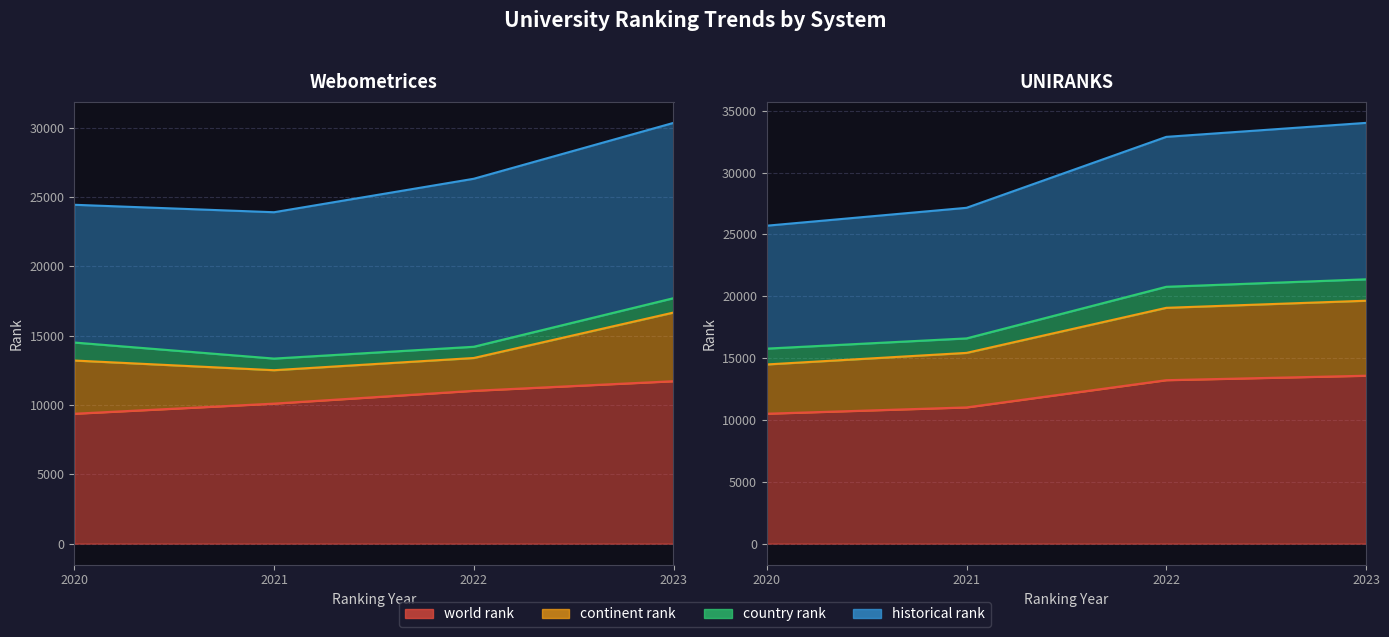

What is the difference between the second highest and second lowest values in the continent rank series?

3439.0